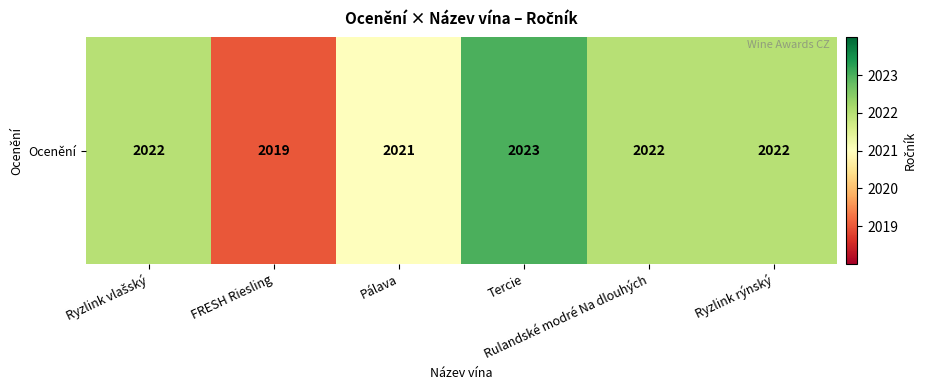

Reading right to left, list all the values displayed in this chart.

Ryzlink rýnský=2022	Rulandské modré Na dlouhých=2022	Tercie=2023	Pálava=2021	FRESH Riesling=2019	Ryzlink vlašský=2022